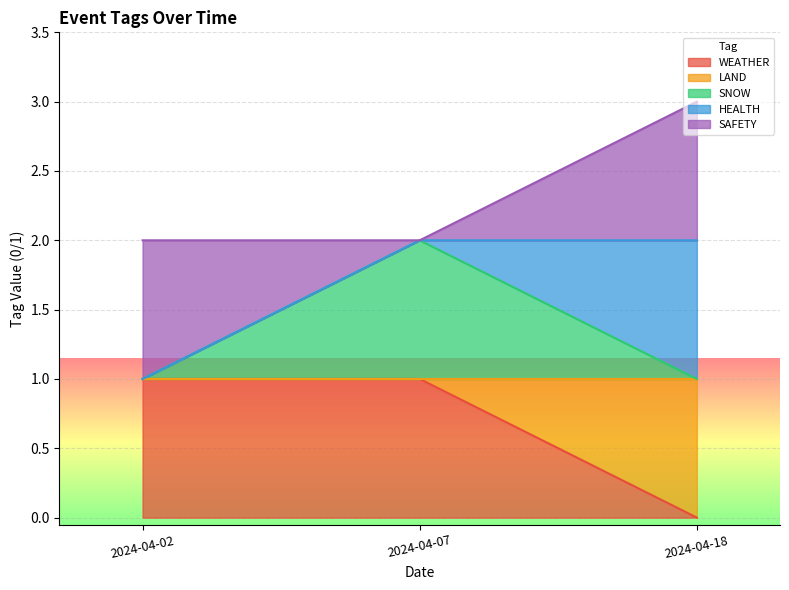

At which category is the sum across all series the highest?

2024-04-07